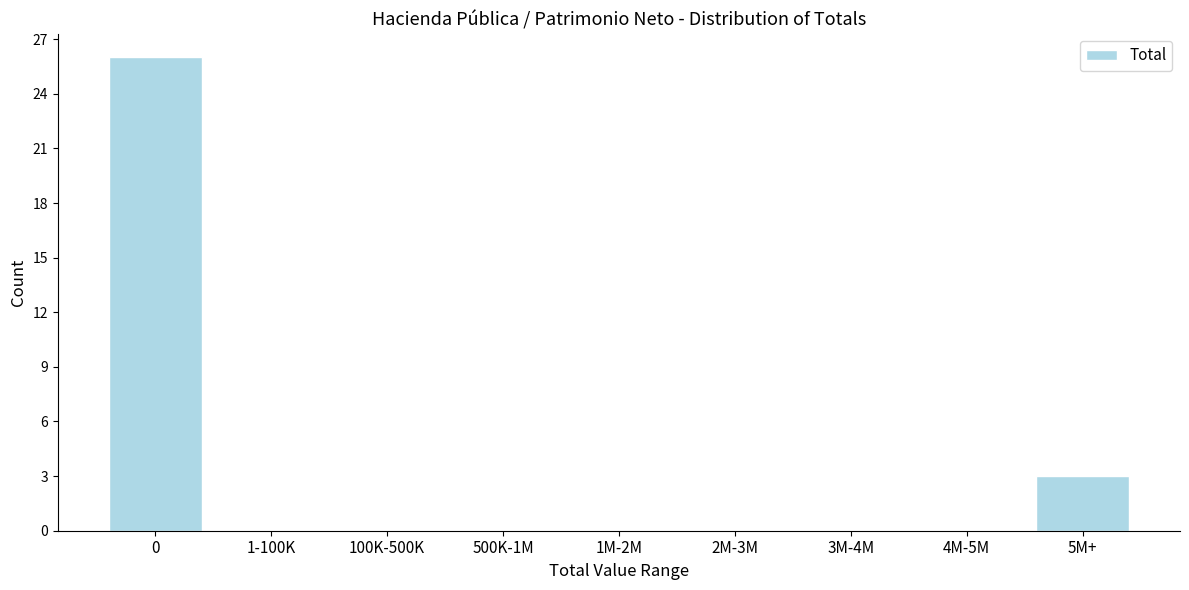

Reading right to left, transcribe all the data shown in this chart.

5M+=3	4M-5M=0	3M-4M=0	2M-3M=0	1M-2M=0	500K-1M=0	100K-500K=0	1-100K=0	0=26